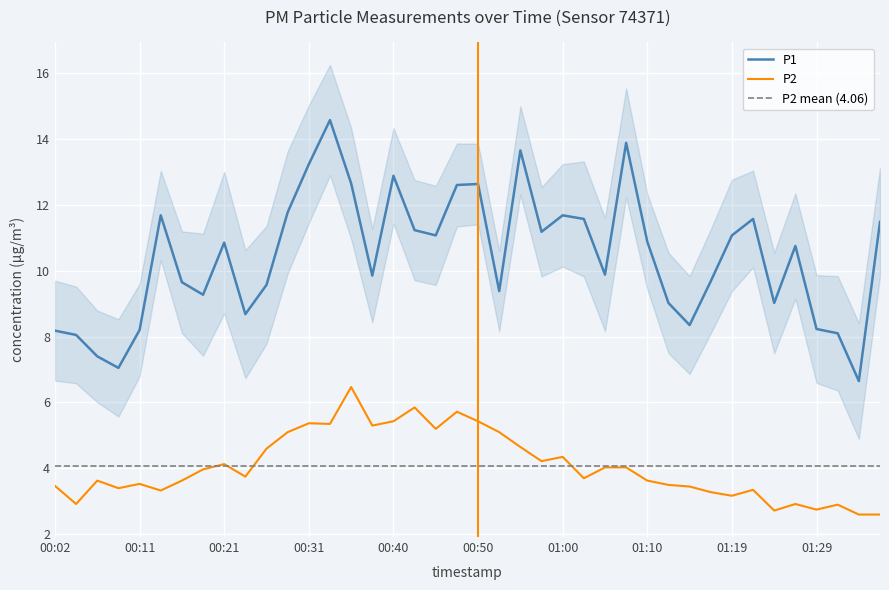

What is the difference between the maximum and minimum values in the P1 series?

7.9